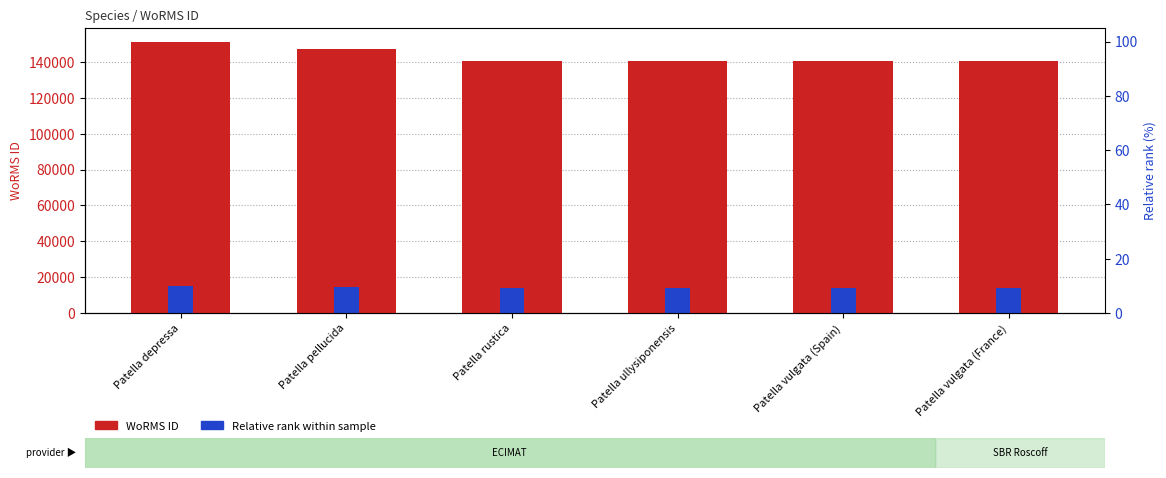

At which label does WoRMS ID reach its peak?

Patella depressa